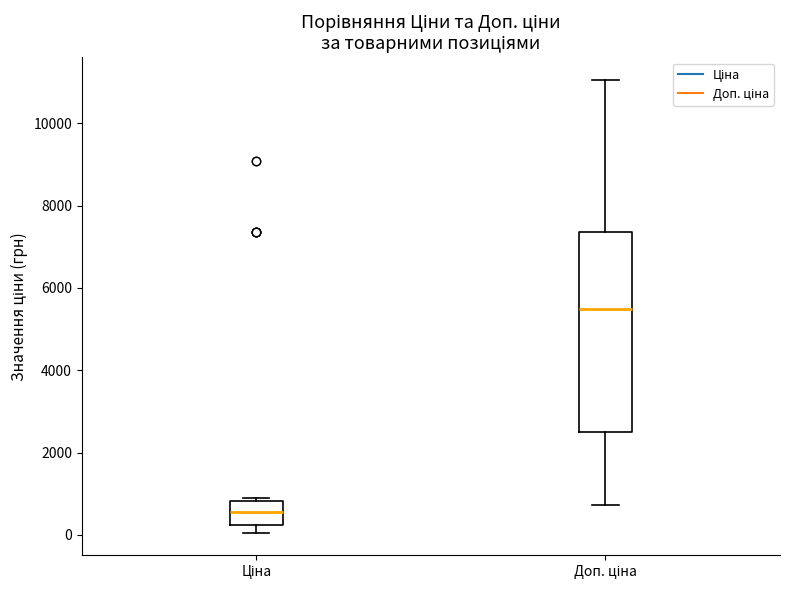

Which box's median line is the highest?

Доп. ціна